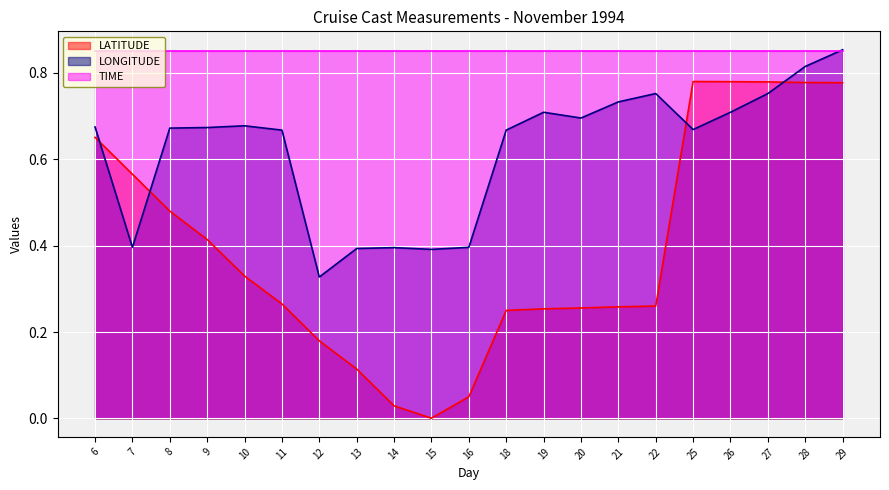

True or false: LONGITUDE has a value of 0.7 at 25.

True